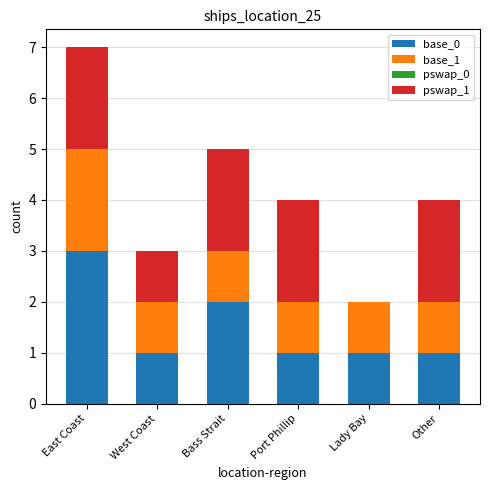

Reading left to right, what are the values for base_0?

East Coast=3	West Coast=1	Bass Strait=2	Port Phillip=1	Lady Bay=1	Other=1